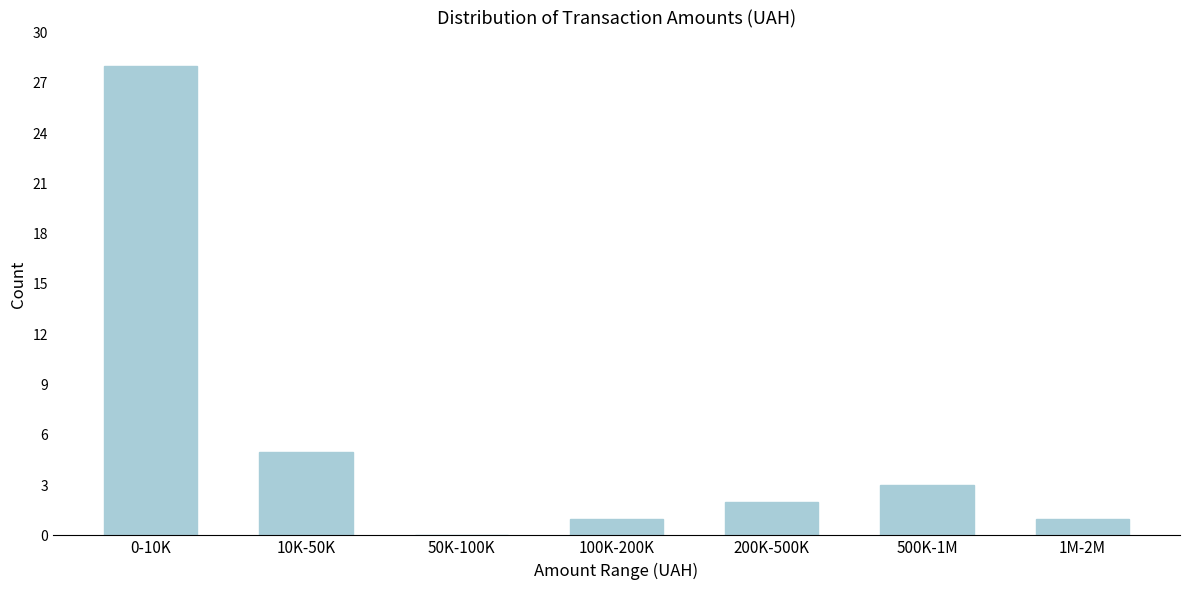

Reading right to left, what are all the values shown in this chart?

1M-2M=1	500K-1M=3	200K-500K=2	100K-200K=1	50K-100K=0	10K-50K=5	0-10K=28